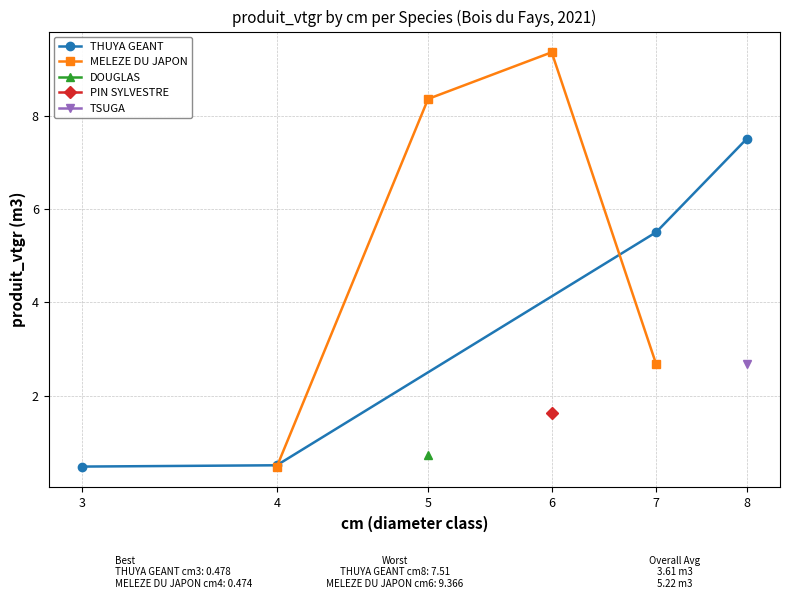

After their last crossing, which series has the higher values: THUYA GEANT or MELEZE DU JAPON?

THUYA GEANT